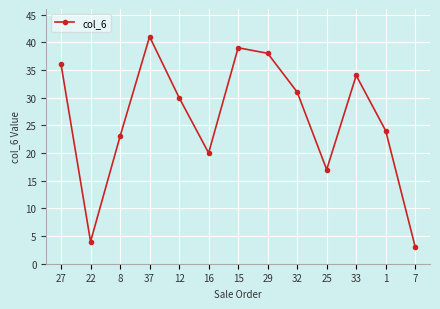

How many interior local valleys (lower than both neighbors) does the data have?

3